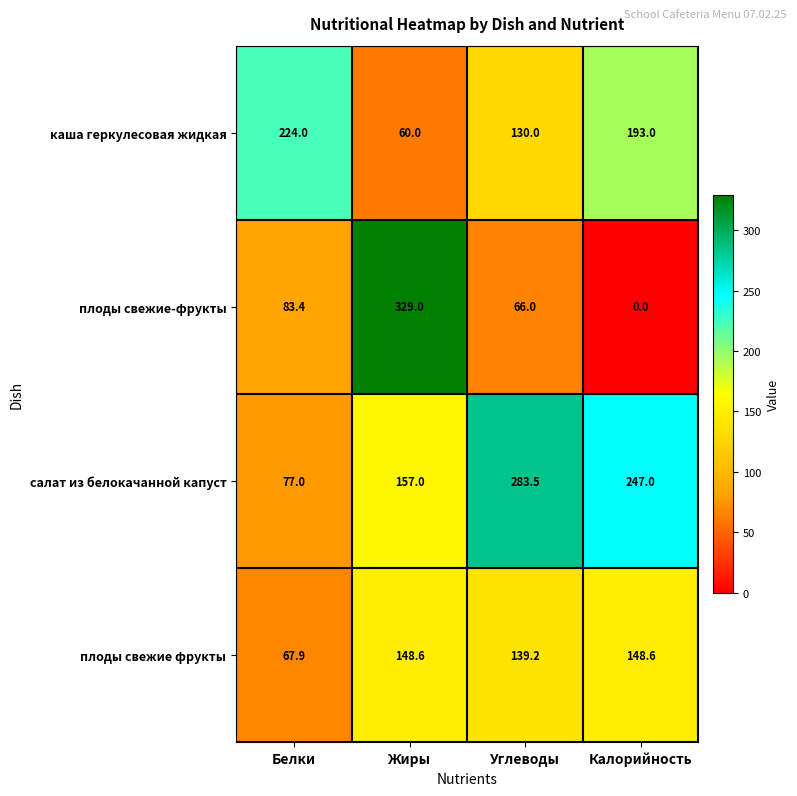

How many distinct data groups are displayed?

4